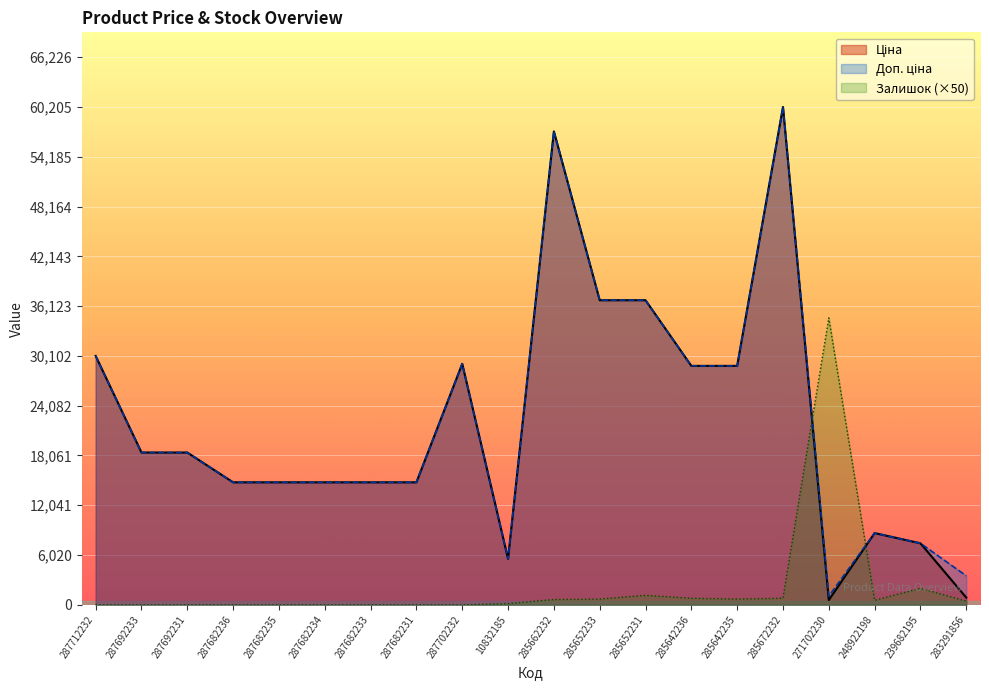

Reading left to right, list all the values displayed in this chart.

Ціна: 287712232=30102.8	287692233=18420.9	287692231=18420.9	287682236=14817.6	287682235=14817.6	287682234=14817.6	287682233=14817.6	287682231=14817.6	287702232=29152.3	10832185=5560.3	285662232=57258.0	285652233=36841.8	285652231=36841.8	285642236=28901.7	285642235=28901.7	285672232=60205.6	271702230=578.1	248922198=8679.5	239682195=7444.6	283291856=878.0
Доп. ціна: 287712232=30102.8	287692233=18420.9	287692231=18420.9	287682236=14817.6	287682235=14817.6	287682234=14817.6	287682233=14817.6	287682231=14817.6	287702232=29152.3	10832185=5560.3	285662232=57258.0	285652233=36841.8	285652231=36841.8	285642236=28901.7	285642235=28901.7	285672232=60205.6	271702230=1060.0	248922198=8679.5	239682195=7444.6	283291856=3511.9
Залишок: 287712232=0.0	287692233=0.0	287692231=0.0	287682236=0.0	287682235=0.0	287682234=0.0	287682233=0.0	287682231=0.0	287702232=0.0	10832185=150.0	285662232=650.0	285652233=700.0	285652231=1150.0	285642236=800.0	285642235=700.0	285672232=800.0	271702230=34700.0	248922198=550.0	239682195=2000.0	283291856=450.0